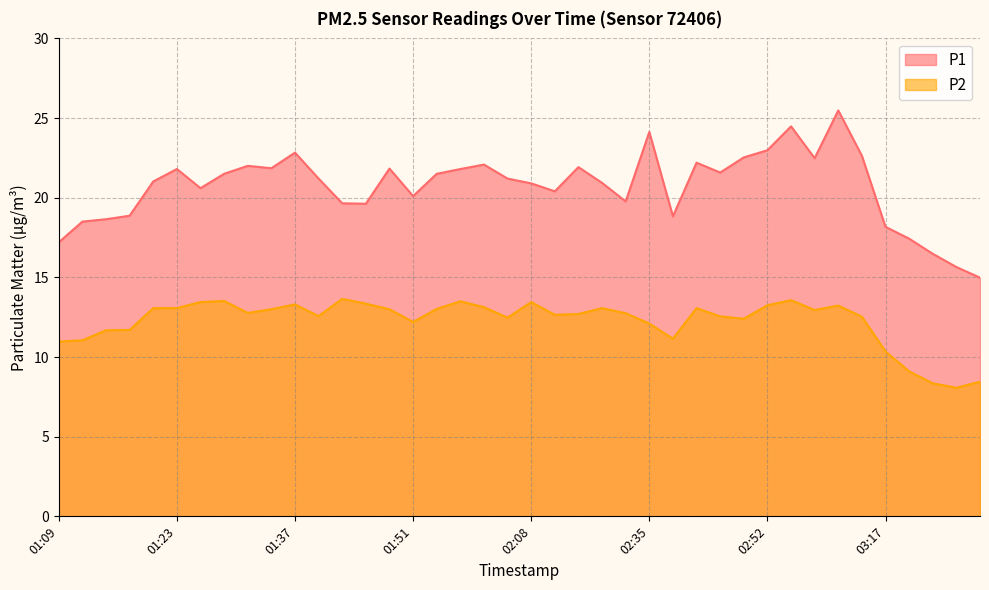

Which series changed the most between 02:08 and 02:47?

P2